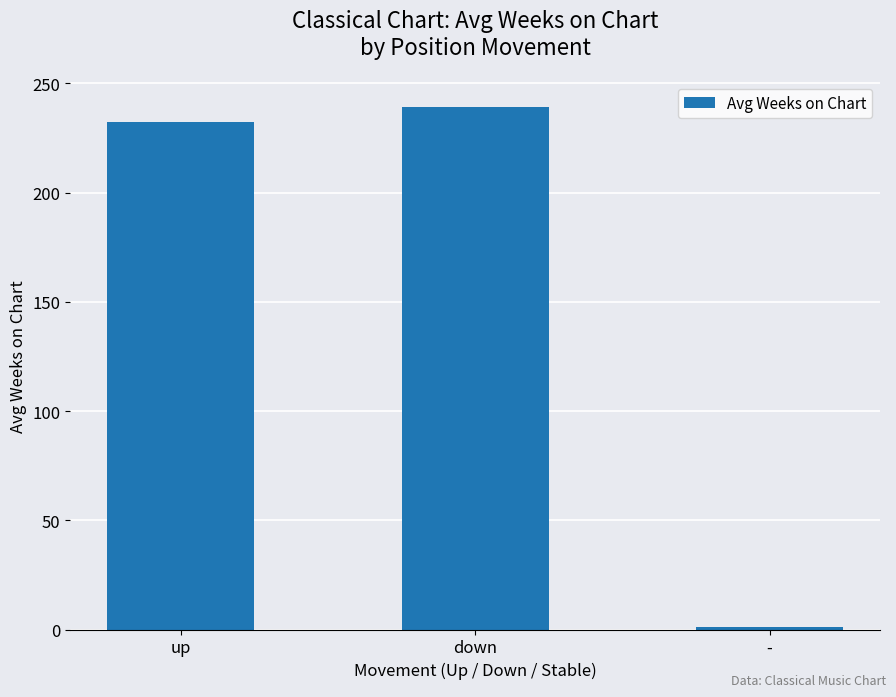

What is the approximate value at down?

239.0